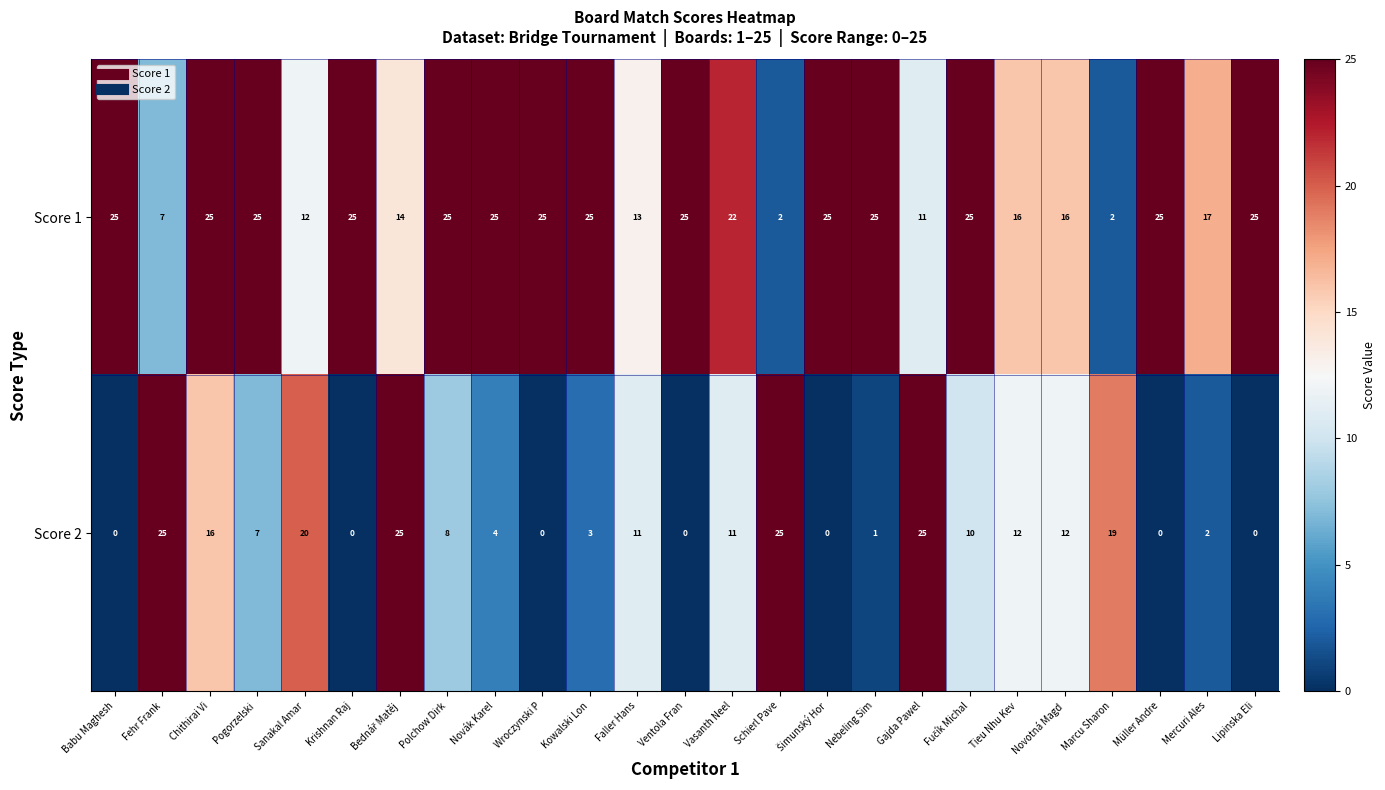

What is the sum of the Score 1 values at Wroczynski P and Polchow Dirk?

50